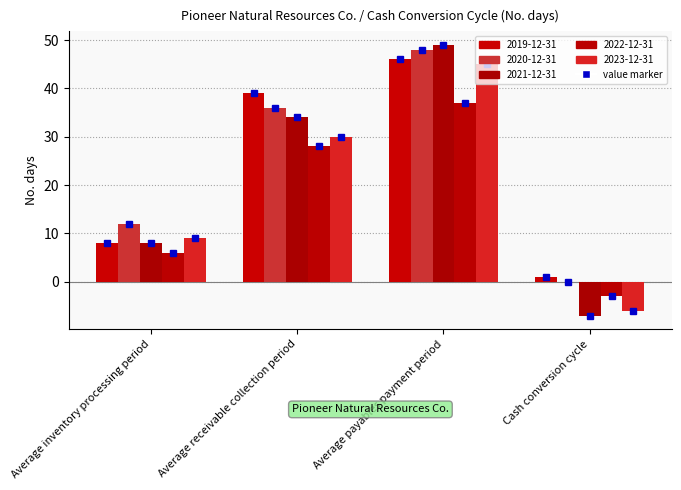

What is the spread (max minus min) of values at Average payables payment period?

12